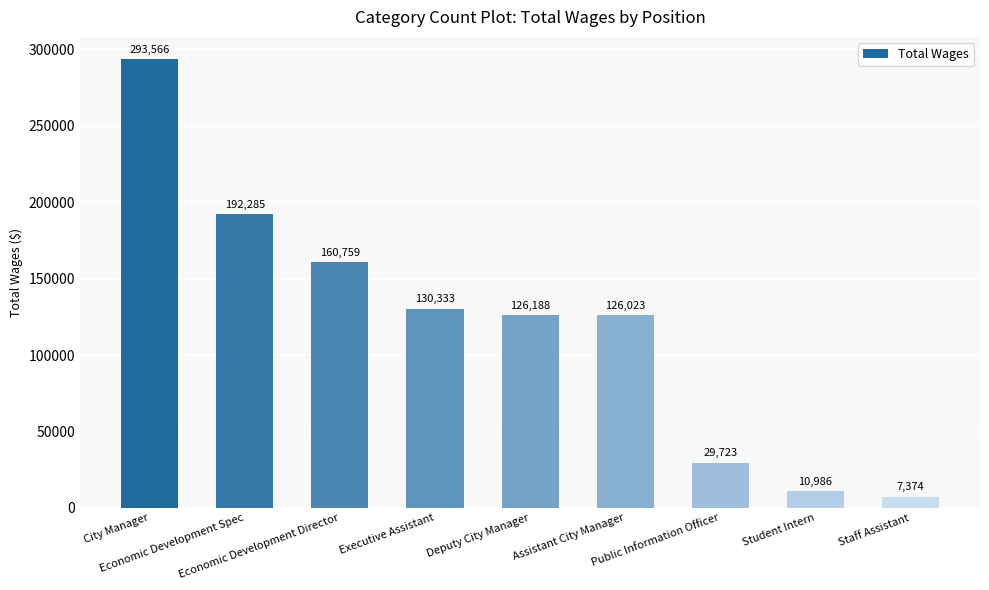

Is it true that the value at Assistant City Manager is 193574?

False